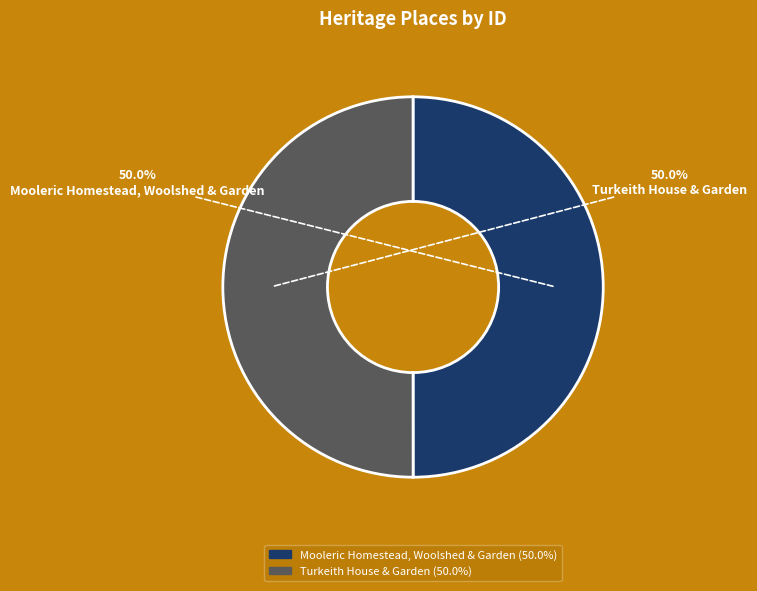

What is the ratio of the value at Turkeith House & Garden to the value at Mooleric Homestead, Woolshed & Garden?

1.0